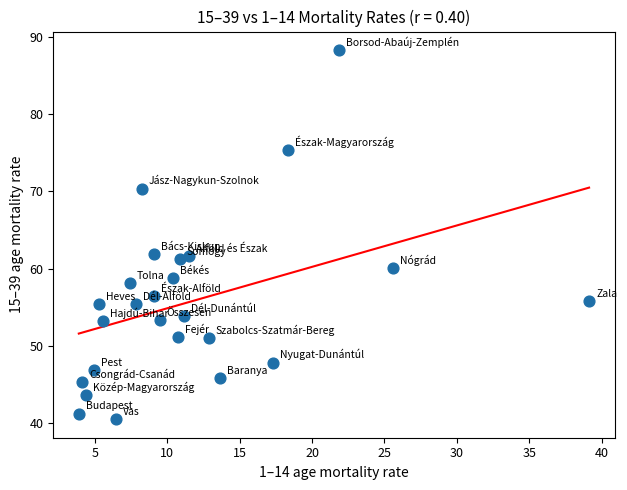

What is the range of X values (max minus min)?

35.2